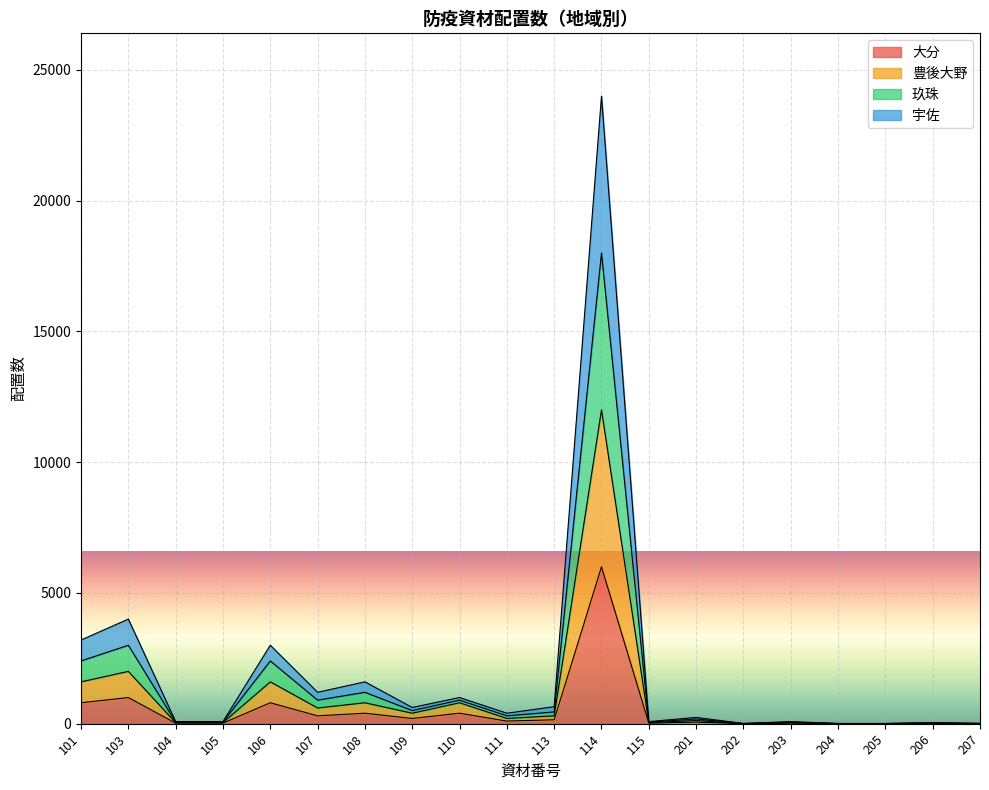

In 大分, how many points are lower than both neighbors (excluding endpoints)?

5